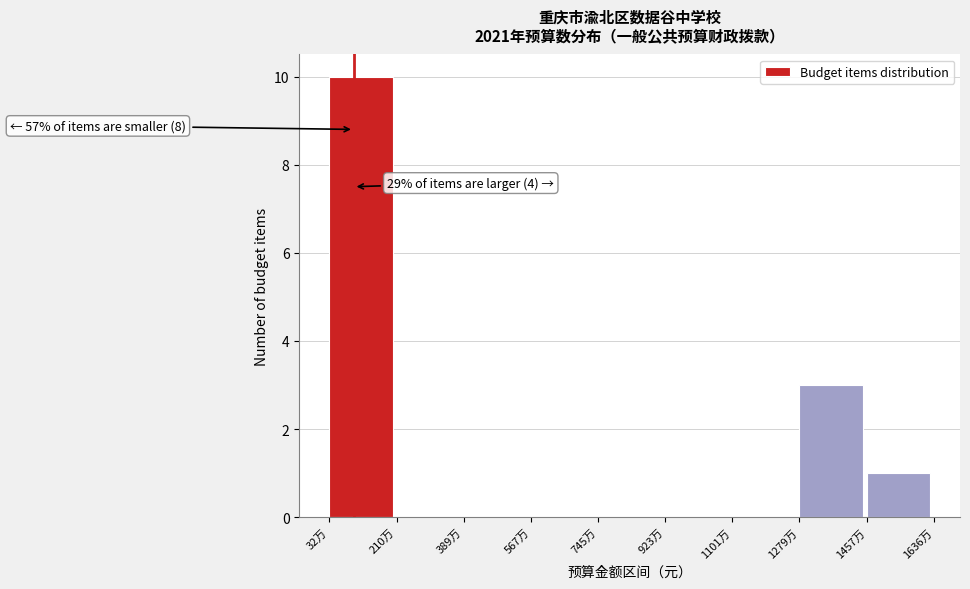

Reading left to right, list all the values displayed in this chart.

32万=10	210万=0	389万=0	567万=0	745万=0	923万=0	1101万=0	1279万=3	1457万=1